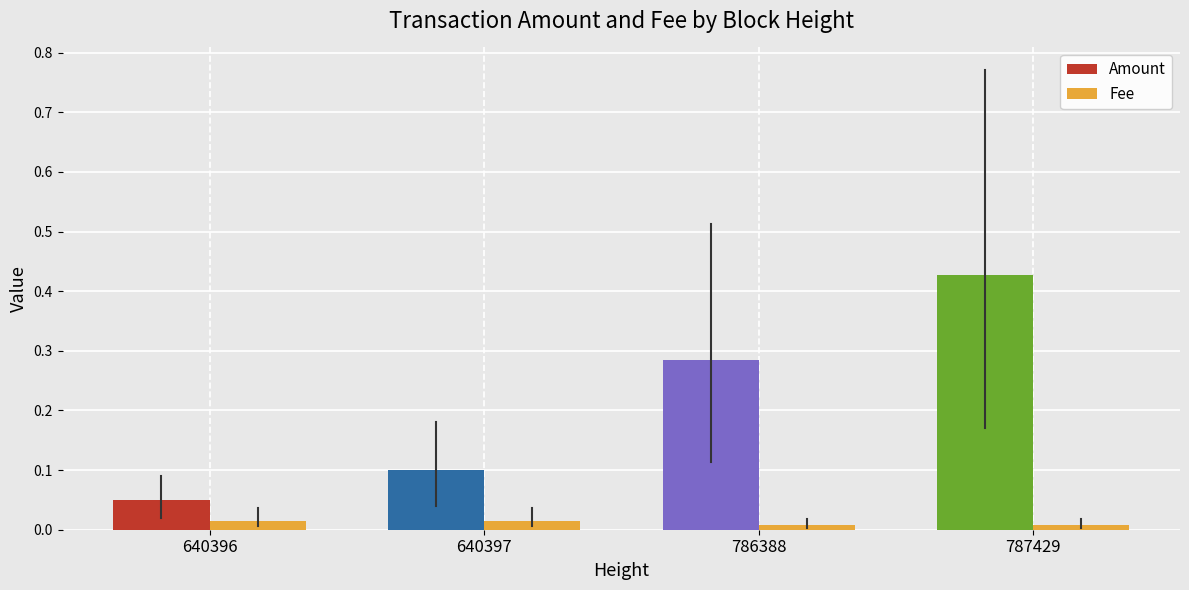

How many bars are there in total?

8